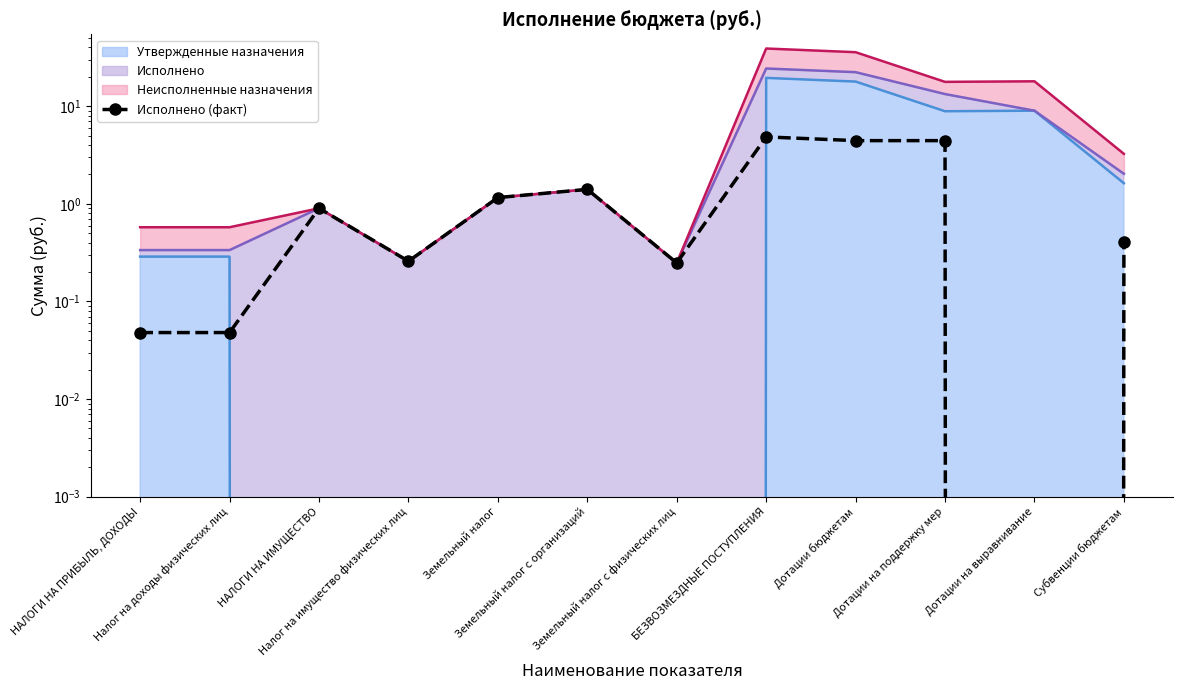

Rank the categories by value from highest to lowest.

БЕЗВОЗМЕЗДНЫЕ ПОСТУПЛЕНИЯ, Дотации бюджетам, Дотации на поддержку мер, Земельный налог с организаций, Земельный налог, НАЛОГИ НА ИМУЩЕСТВО, Субвенции бюджетам, Налог на имущество физических лиц, Земельный налог с физических лиц, НАЛОГИ НА ПРИБЫЛЬ, ДОХОДЫ, Налог на доходы физических лиц, Дотации на выравнивание